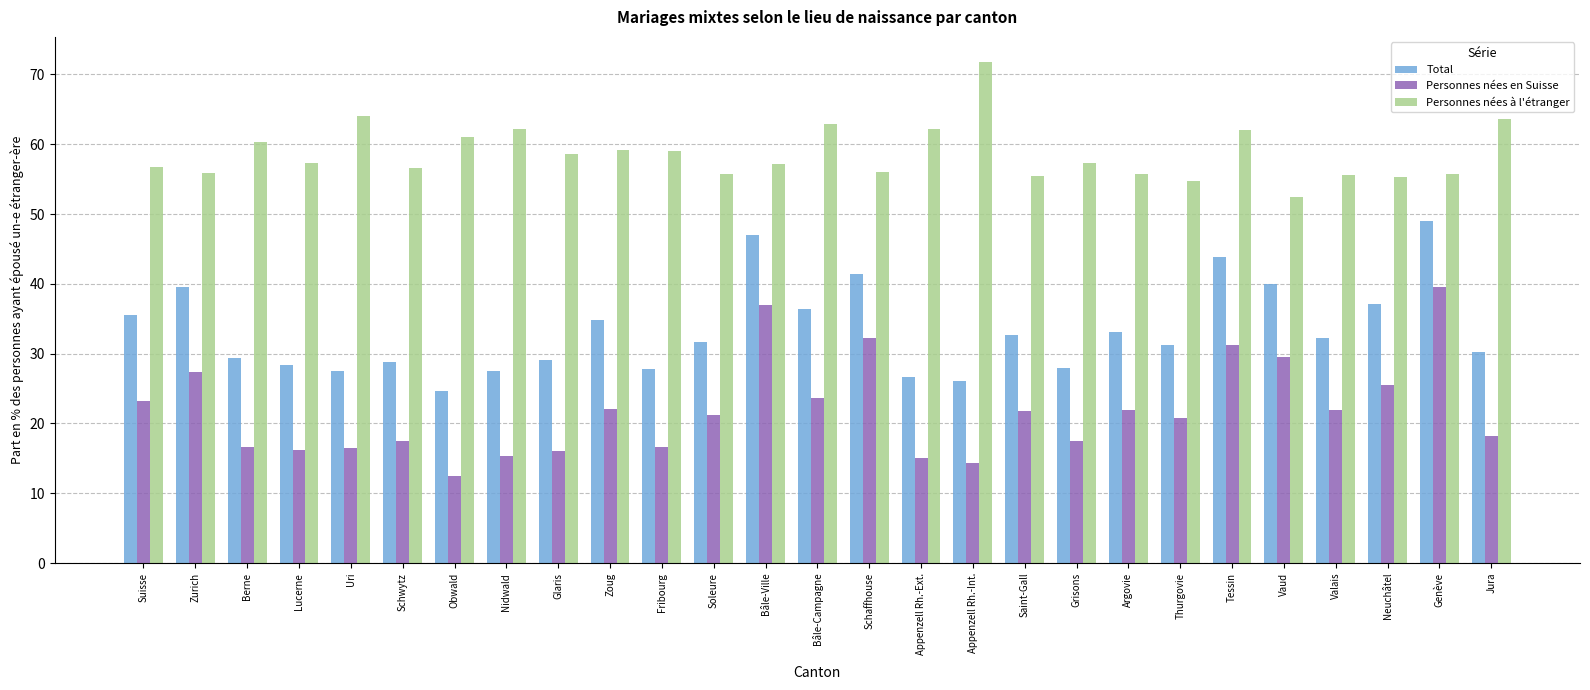

Which series has the widest spread of values?

Personnes nées en Suisse